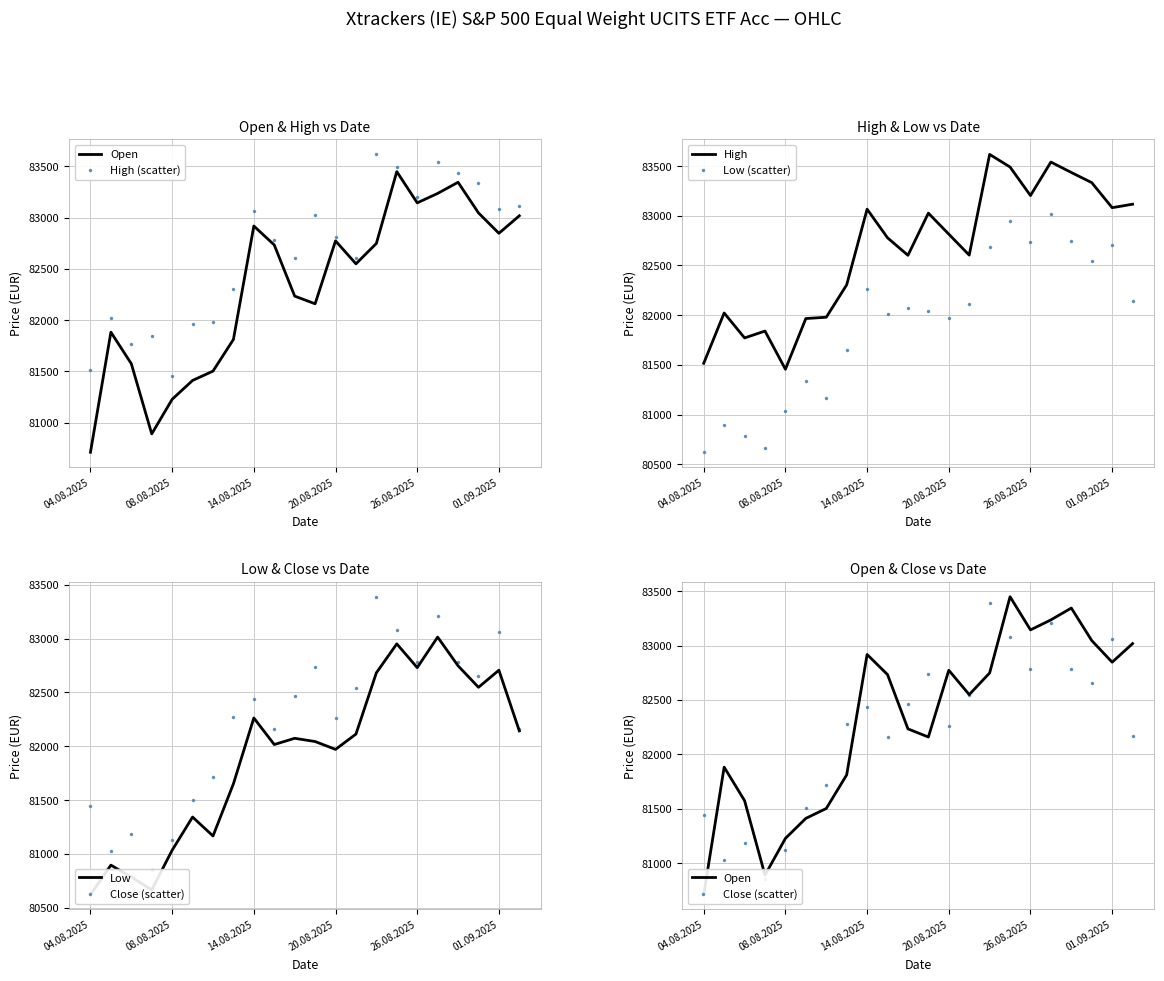

What is the lowest value of the High series?

81456